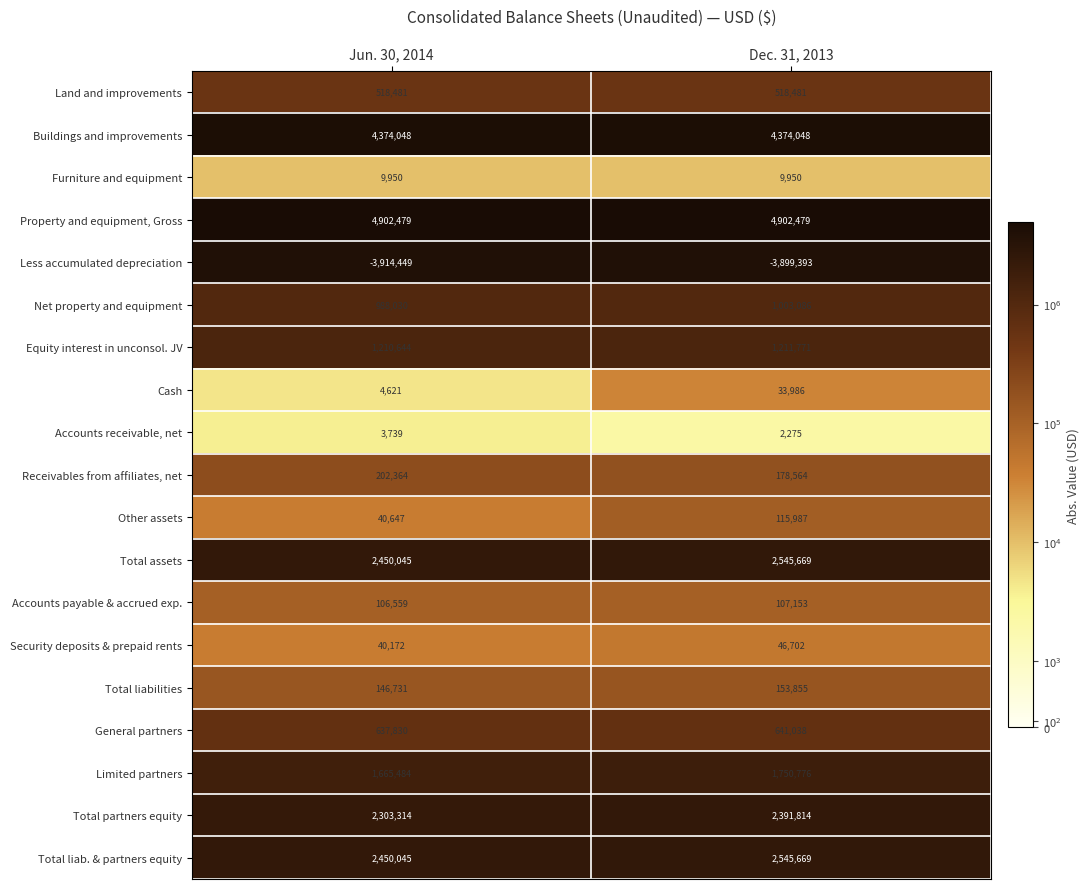

At which label does Net property and equipment reach its peak?

Dec. 31, 2013